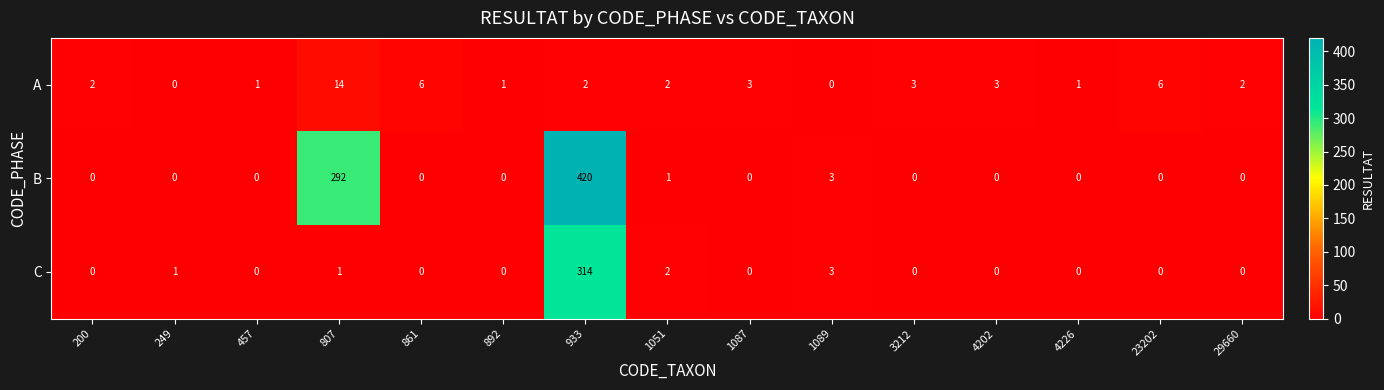

What is the highest value of the B series?

420